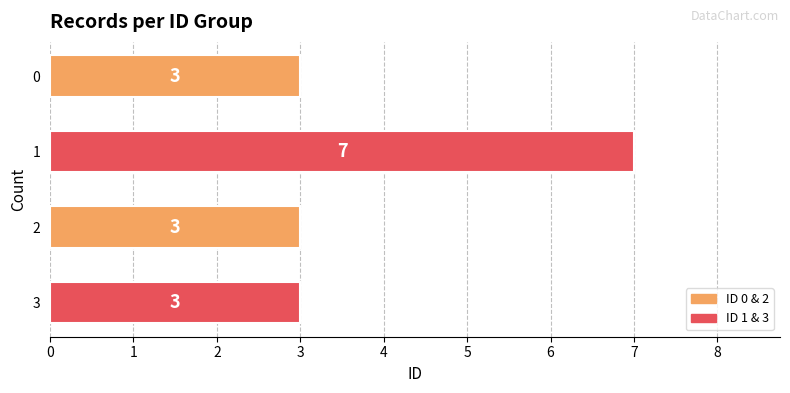

Does the chart contain stacked bars?

No